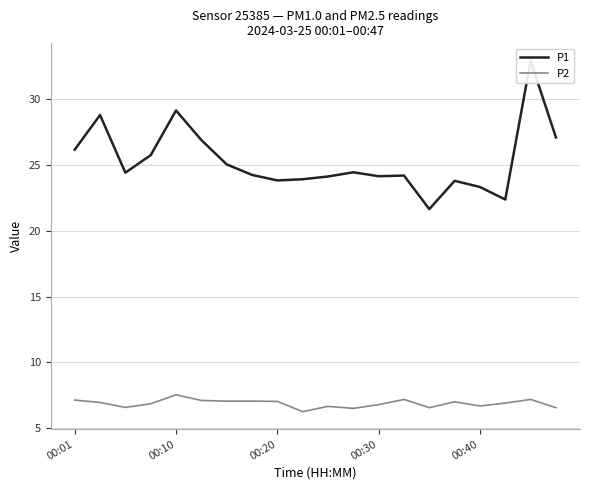

True or false: P2 and P1 intersect in this chart.

False